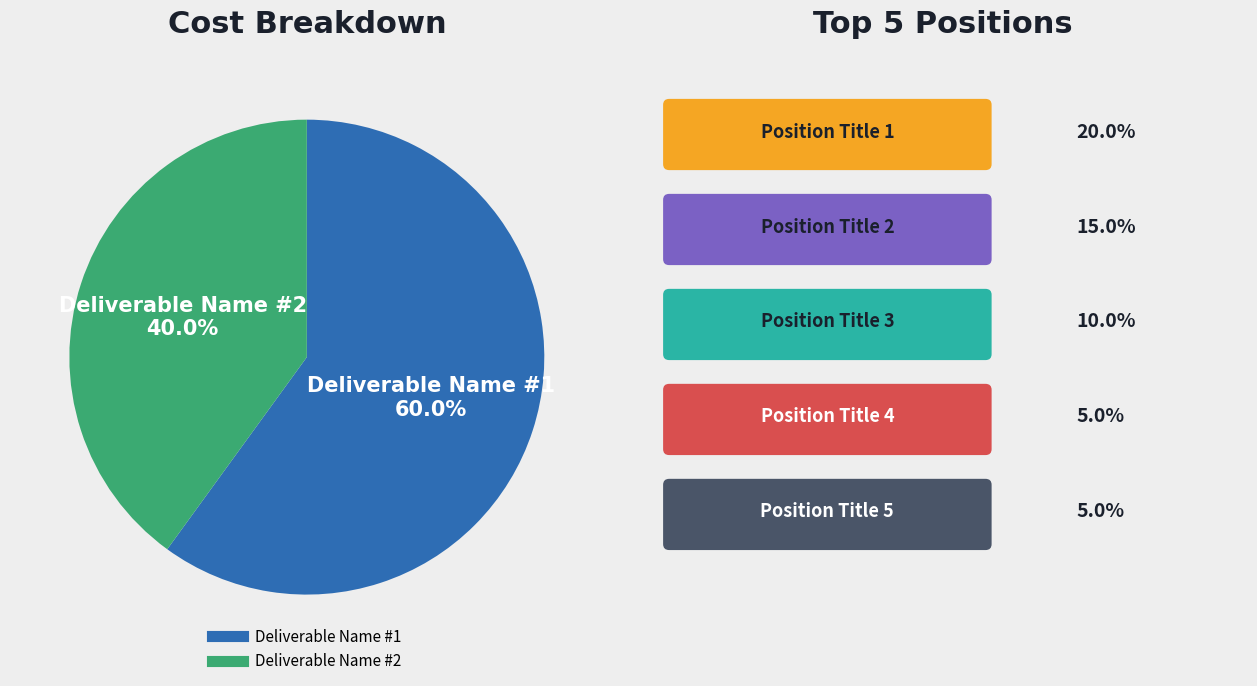

Does any single category account for the majority?

Yes